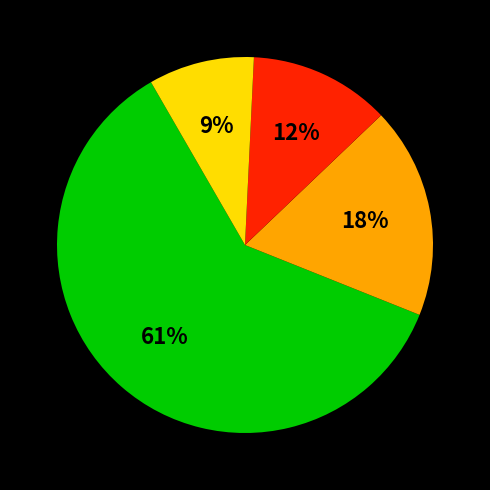

Does any single category account for the majority?

Yes